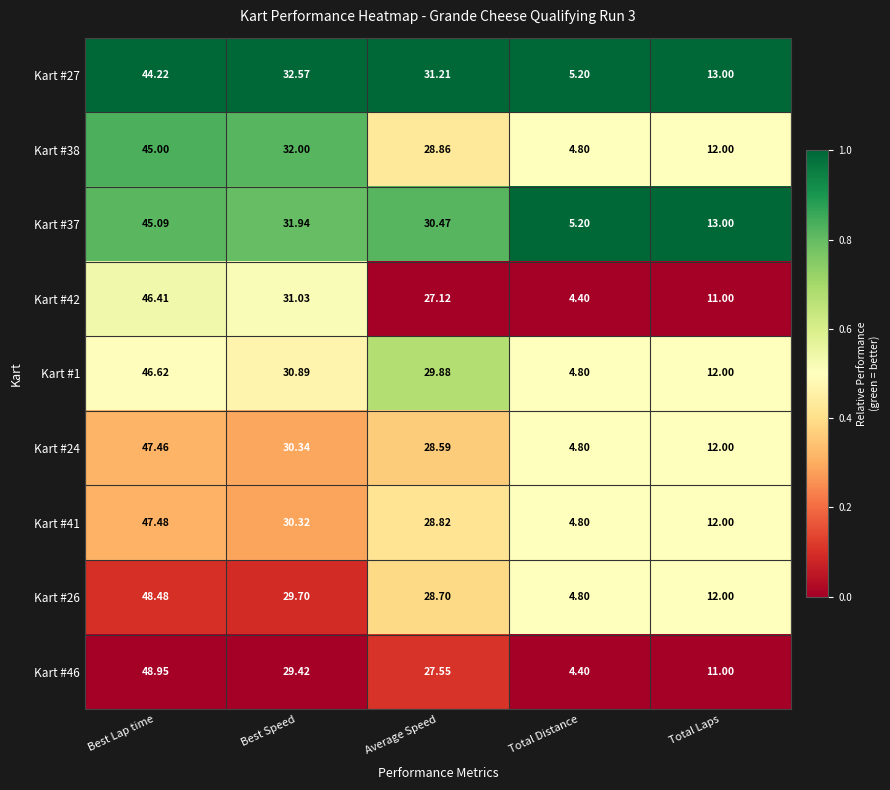

Rank the categories by Kart #38 value from highest to lowest.

Best Lap time, Best Speed, Average Speed, Total Laps, Total Distance